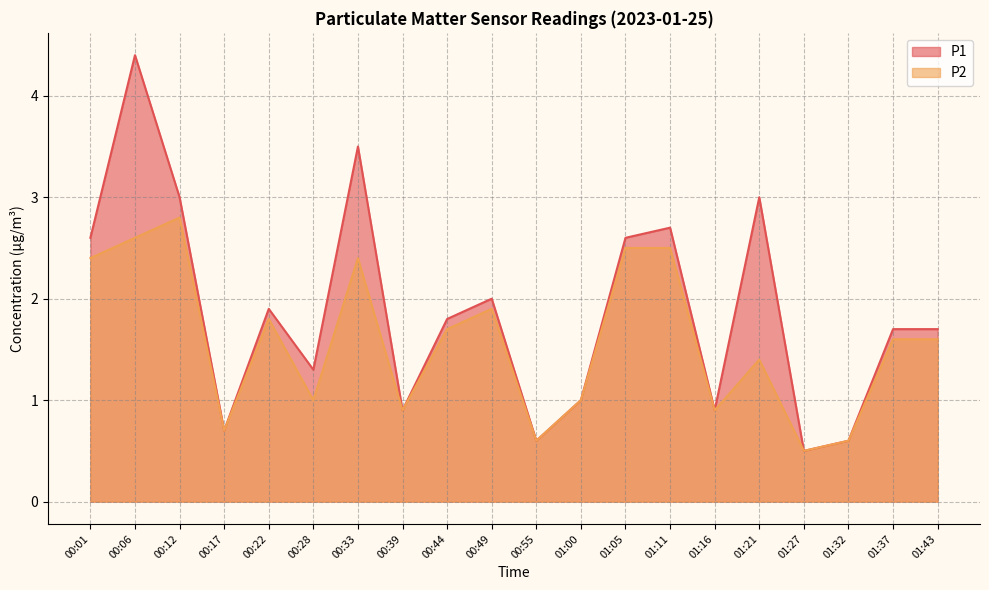

Where is P1 nearest to the value 2?

00:49